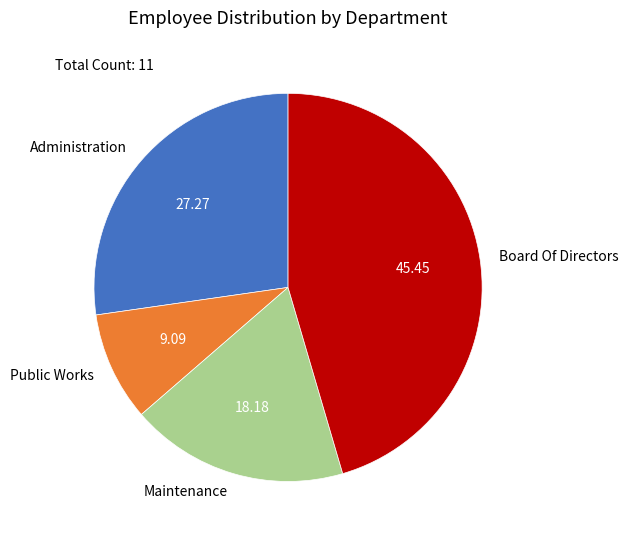

Which slice is the smallest?

Public Works